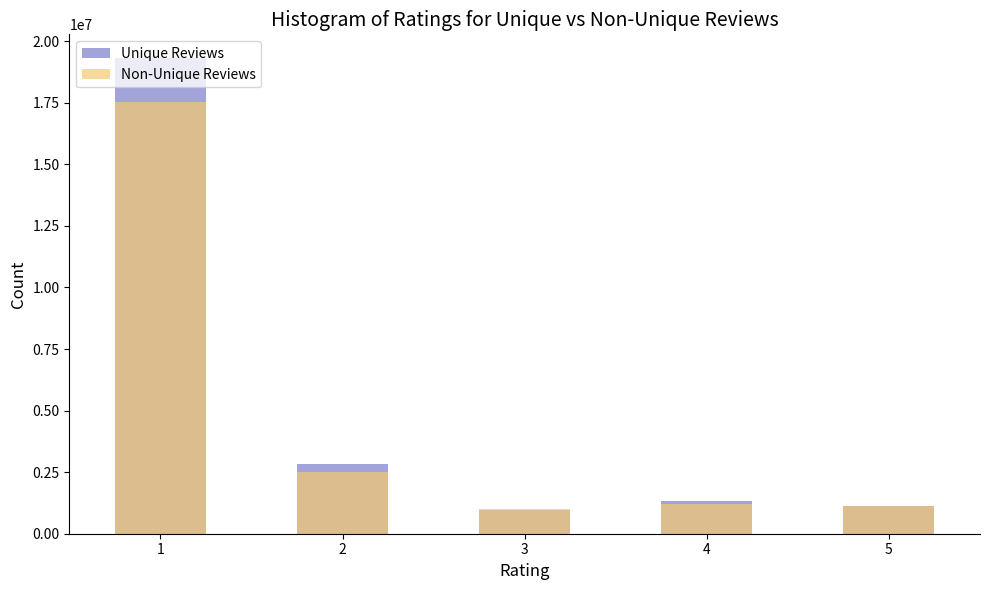

Count the number of categories in the chart.

5